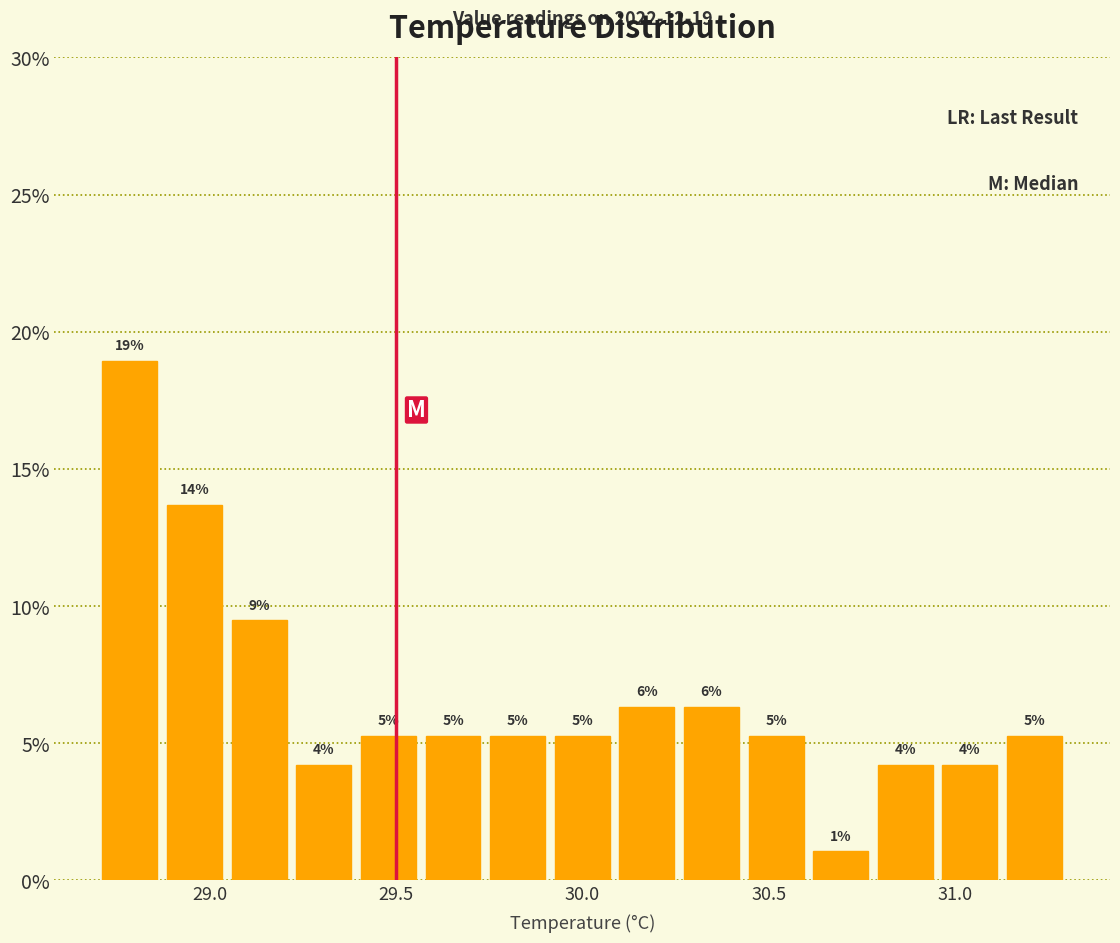

Around what value on the x-axis is the tallest bar? Give the approximate position of its centre, as read against the axis.

28.80